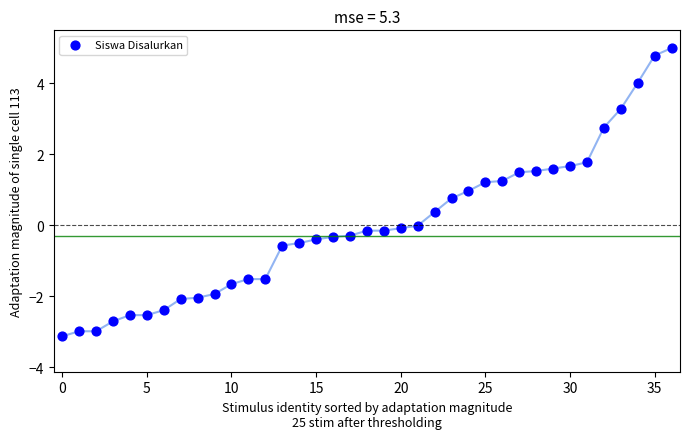

What is the range of Y values (max minus min)?

8.1